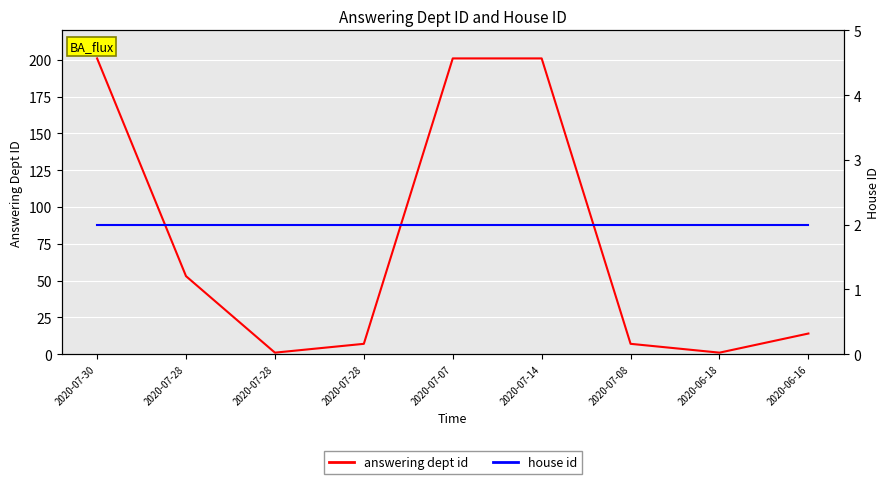

What is the sum of all house id values?

18